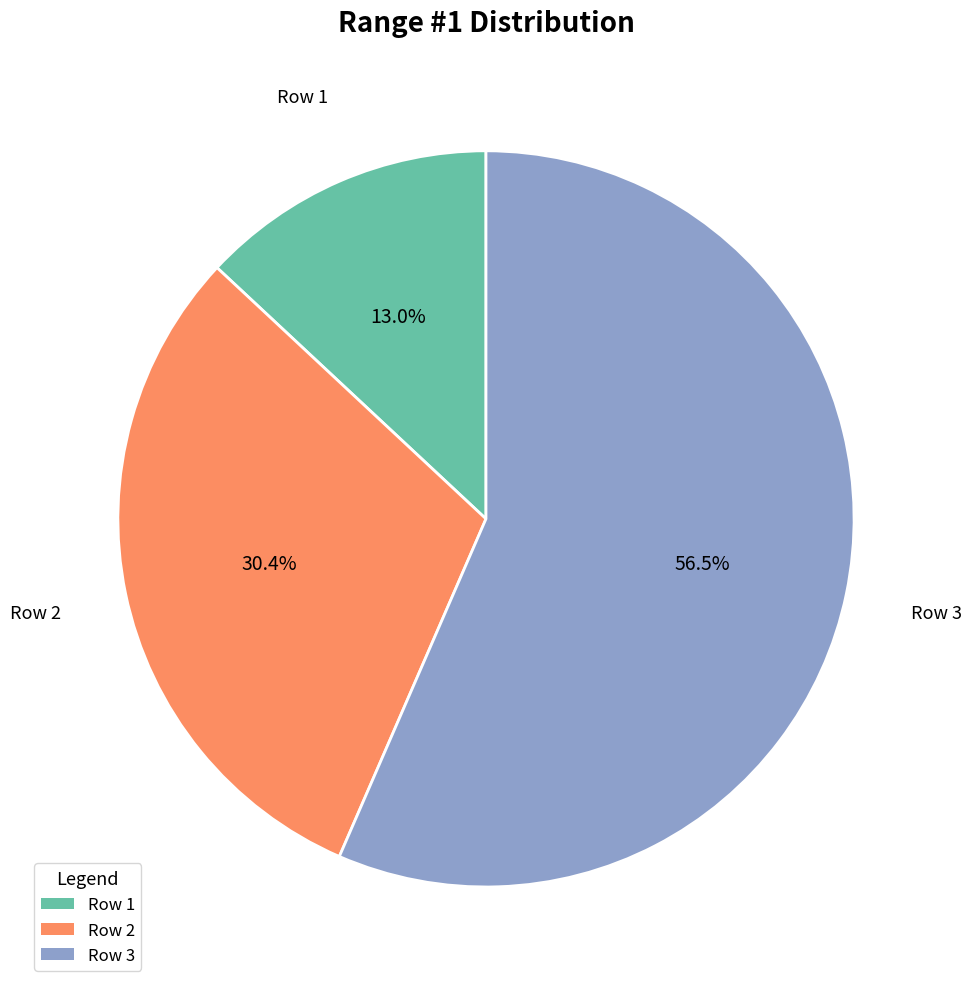

To the nearest percent, what percentage of the pie is Row 1?

13%